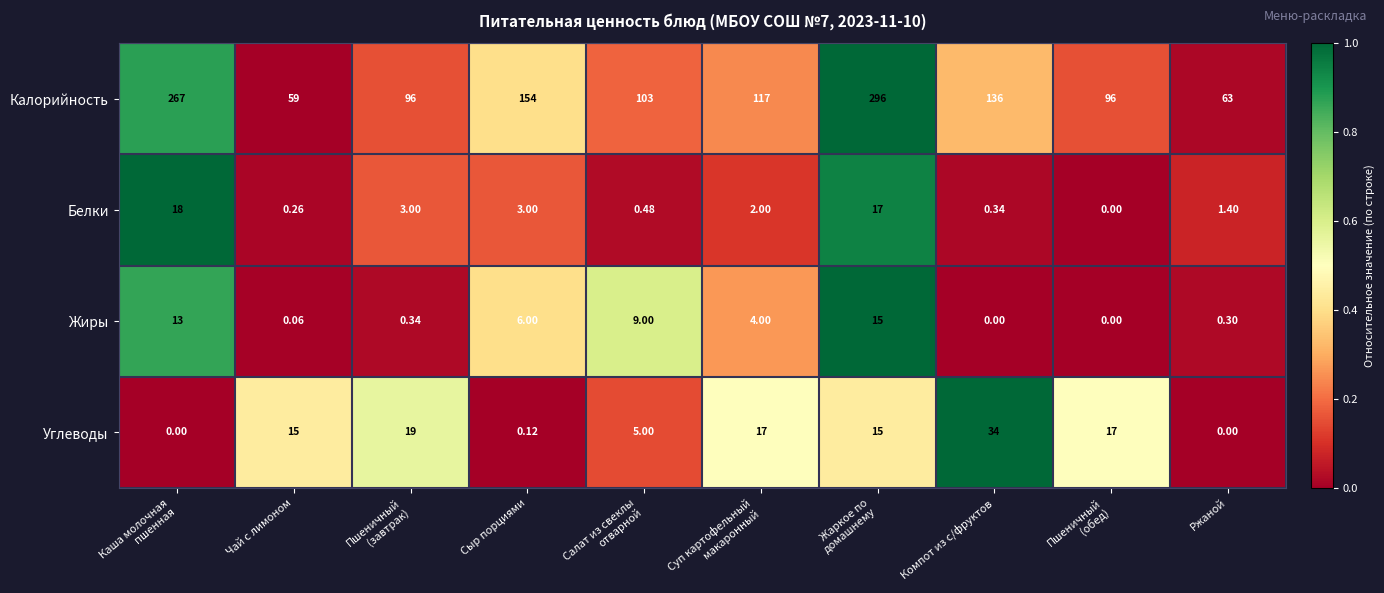

Which series has the widest spread of values?

Калорийность